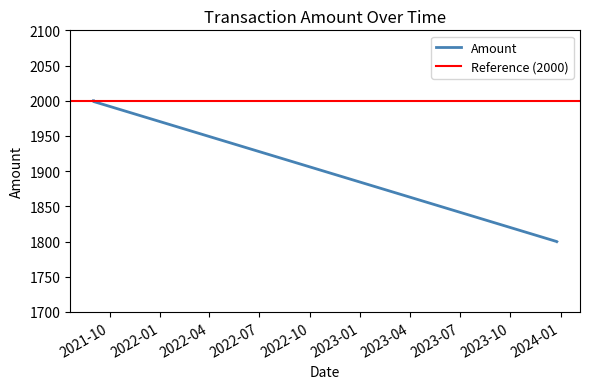

What is the lowest value of the Amount series?

1800.0